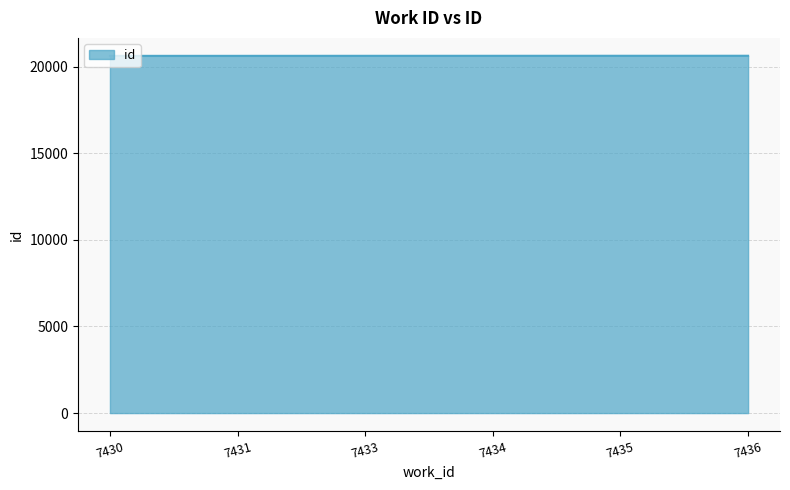

True or false: the data shows 12305 at 7436.

False